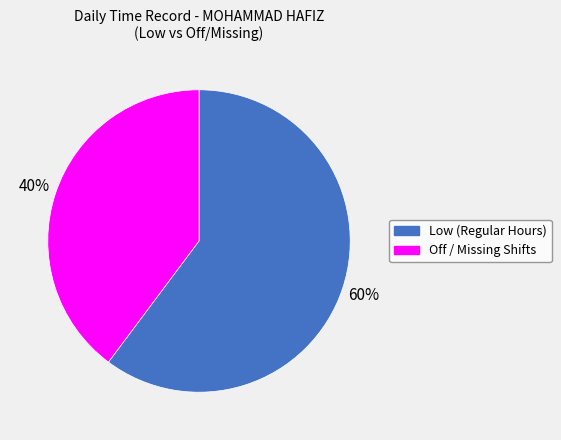

To the nearest percent, what is the difference between the largest and smallest slice percentages?

20%